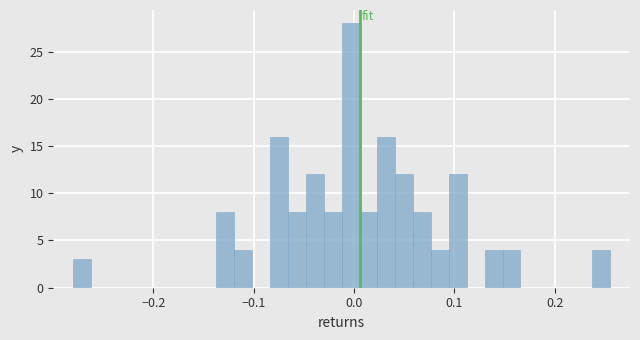

Read against the x-axis, roughly where is the centre of the tallest bar?

0.00